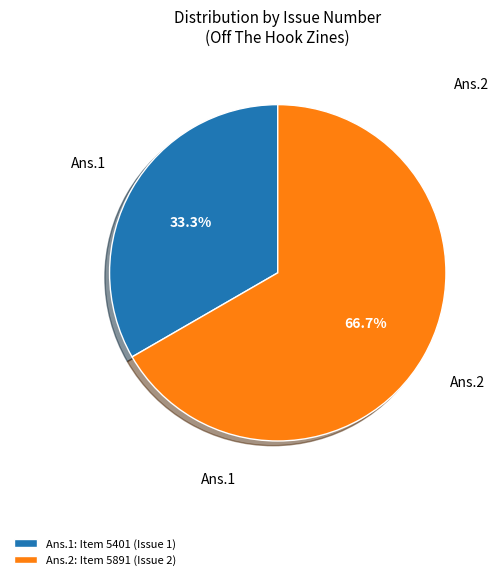

Rank the categories by value from lowest to highest.

Ans.1: Item 5401 (Issue 1), Ans.2: Item 5891 (Issue 2)